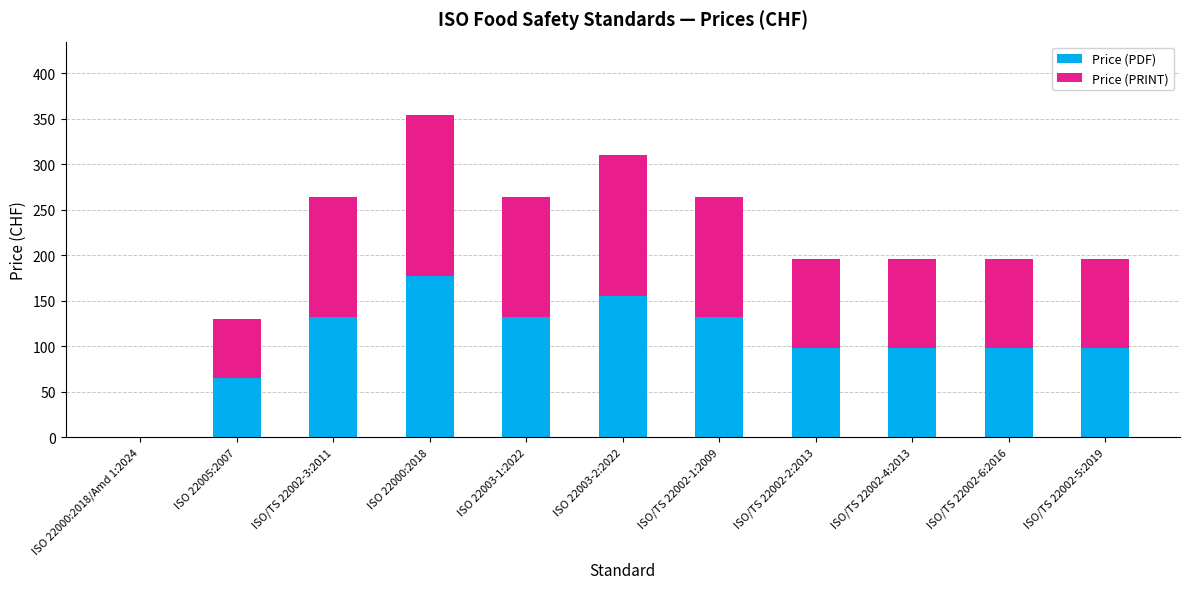

What are all the series names shown in the legend?

Price (PDF), Price (PRINT)